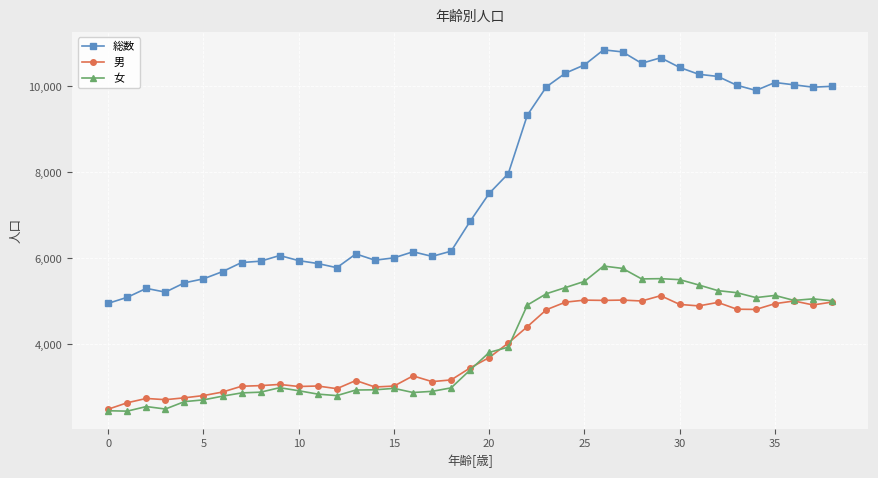

What is the value of the 女 point at the 10th from the left?

2996